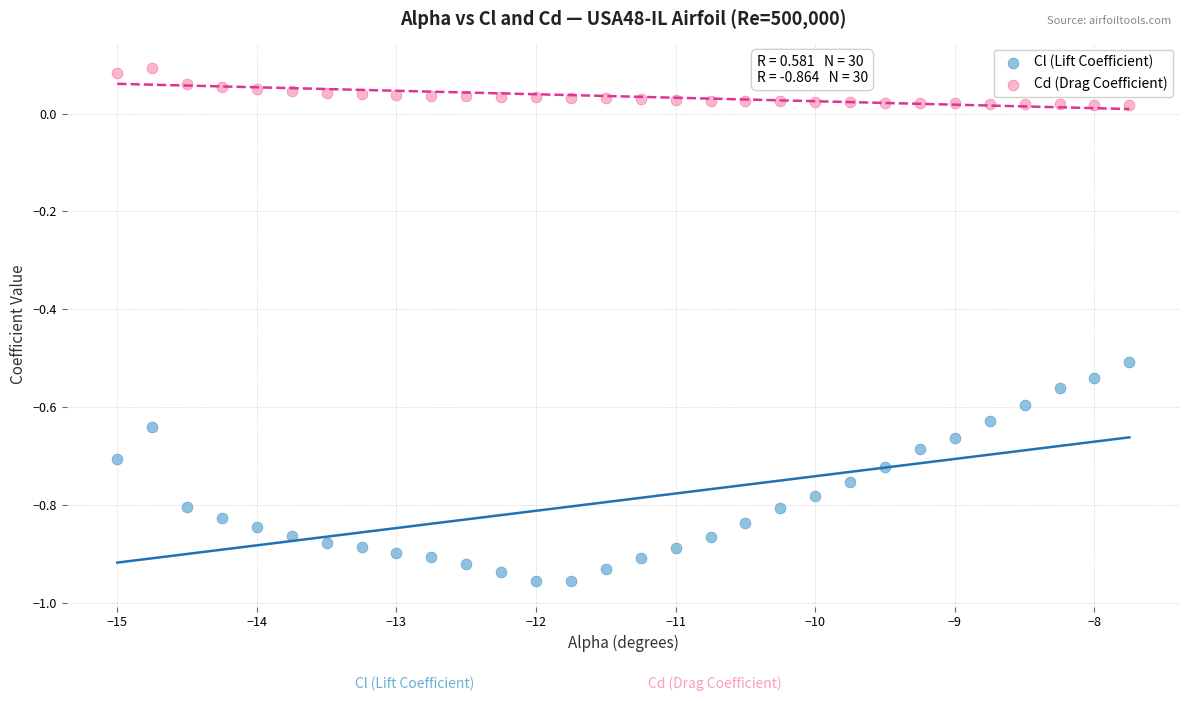

Which series has the widest spread of Y values?

Cl (Lift Coefficient)